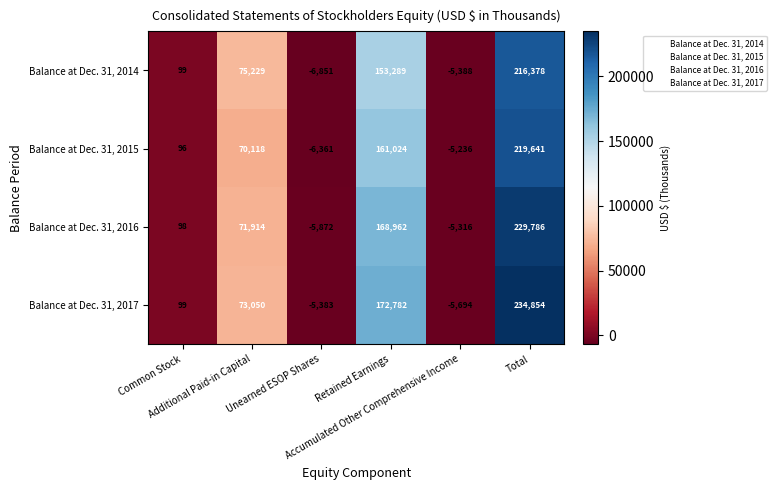

What is the sum of all Balance at Dec. 31, 2015 values?

439282